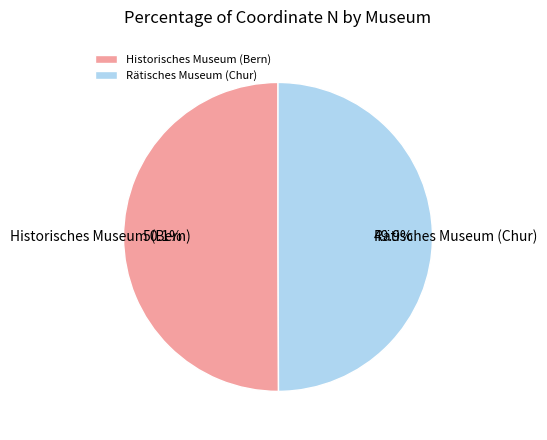

Does any single category account for the majority?

Yes